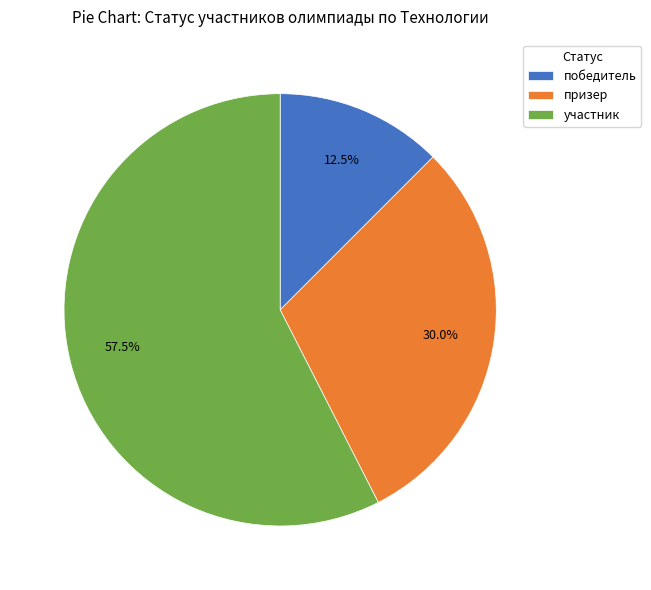

Which slice is the largest?

участник